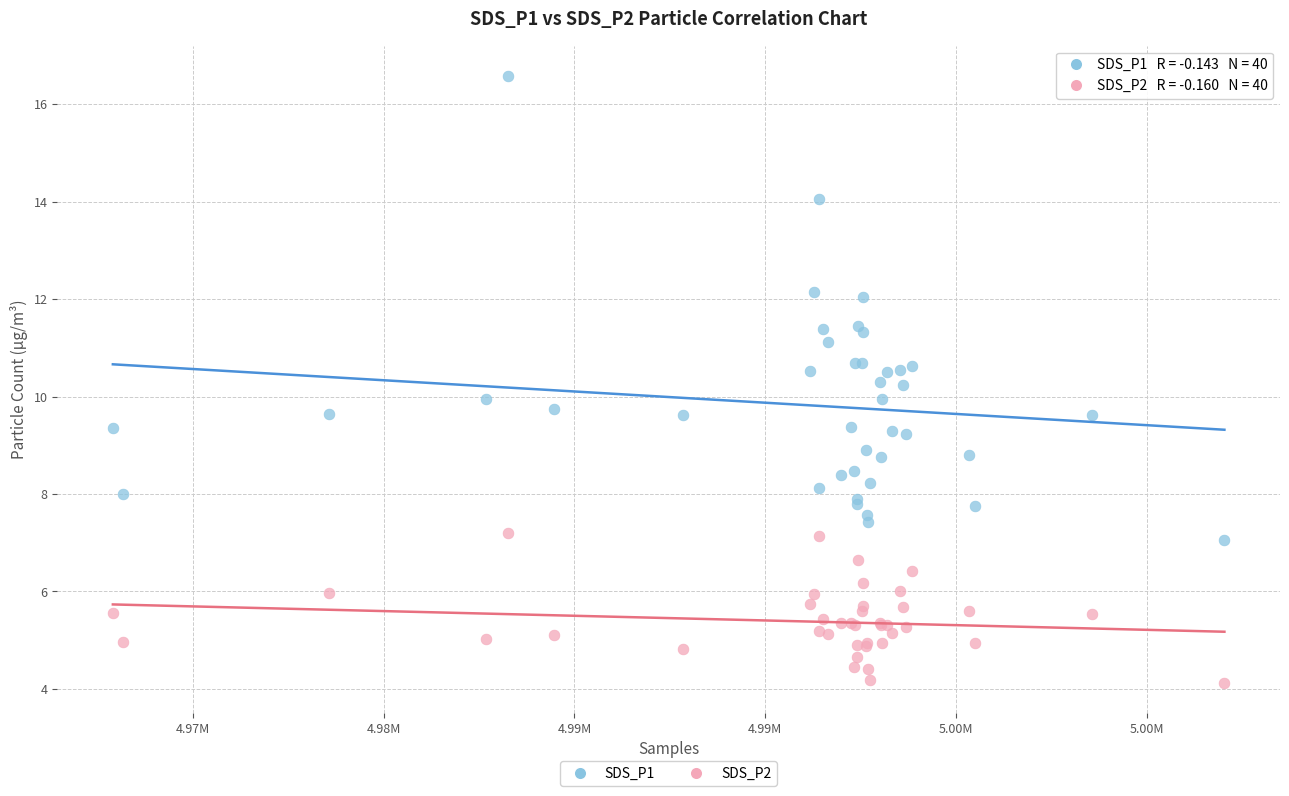

Which series reaches the minimum Y coordinate?

SDS_P2